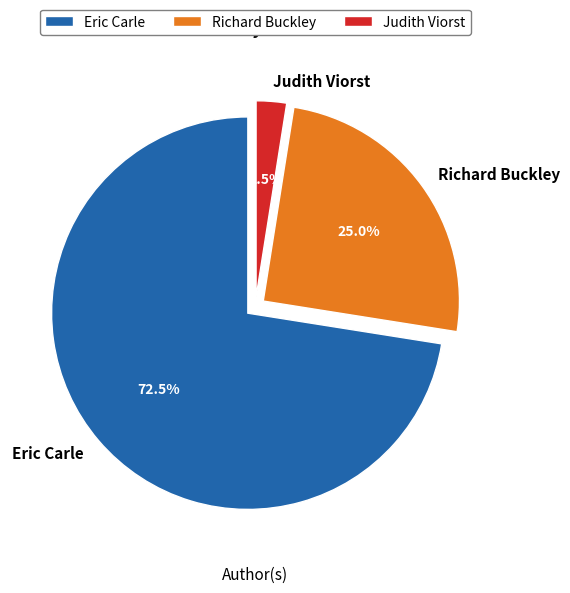

Count the number of slices in the pie.

3